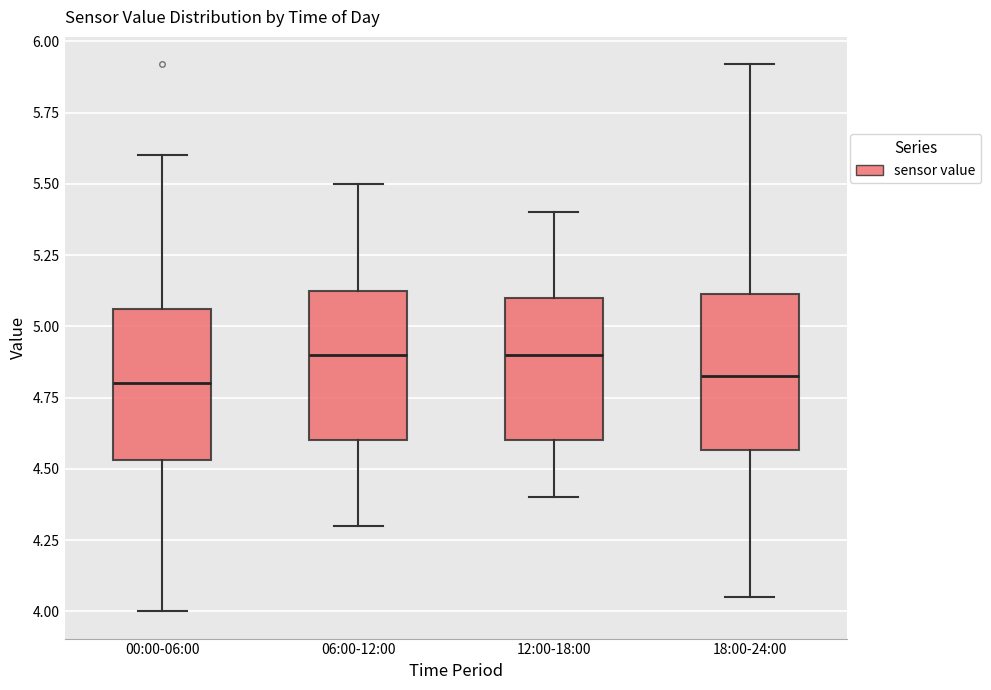

Reading left to right, transcribe this box plot: for each box, give where its median line is, the range the box spans, and where its two whiskers end, as read against the y-axis. The values are not printed on the chart, so give them approximately, as read against the axis.

00:00-06:00: median 4.80, box 4.55 to 5.05, whiskers 4.00 to 5.60
06:00-12:00: median 4.90, box 4.60 to 5.15, whiskers 4.30 to 5.50
12:00-18:00: median 4.90, box 4.60 to 5.10, whiskers 4.40 to 5.40
18:00-24:00: median 4.85, box 4.55 to 5.10, whiskers 4.05 to 5.90